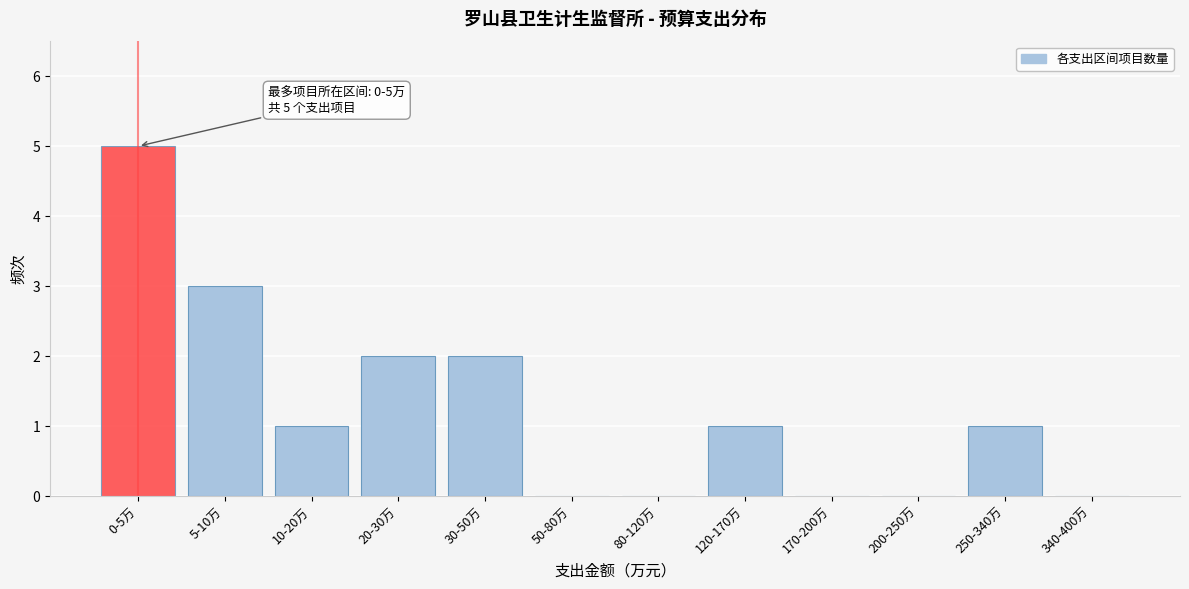

Reading right to left, transcribe all the data shown in this chart.

340-400万=0	250-340万=1	200-250万=0	170-200万=0	120-170万=1	80-120万=0	50-80万=0	30-50万=2	20-30万=2	10-20万=1	5-10万=3	0-5万=5